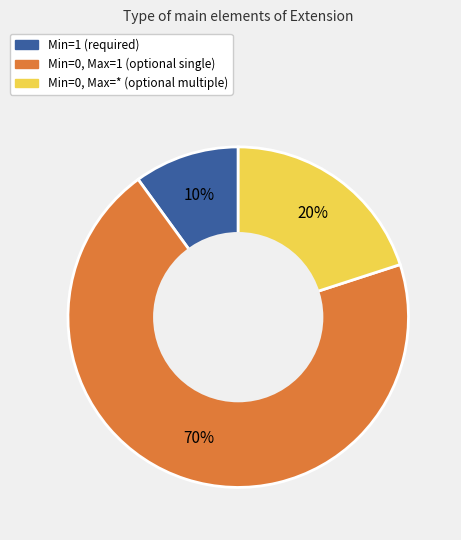

Is there any slice that represents more than half of the pie?

Yes